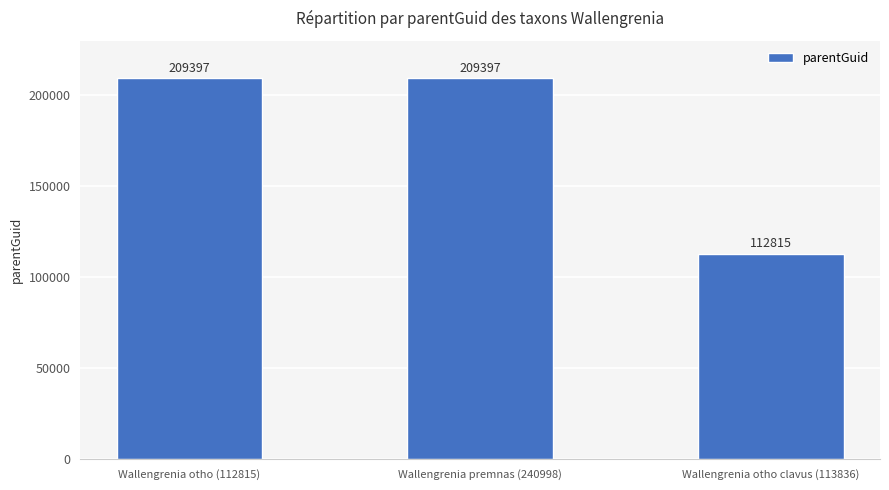

How many values are between 112815 and 209397?

3